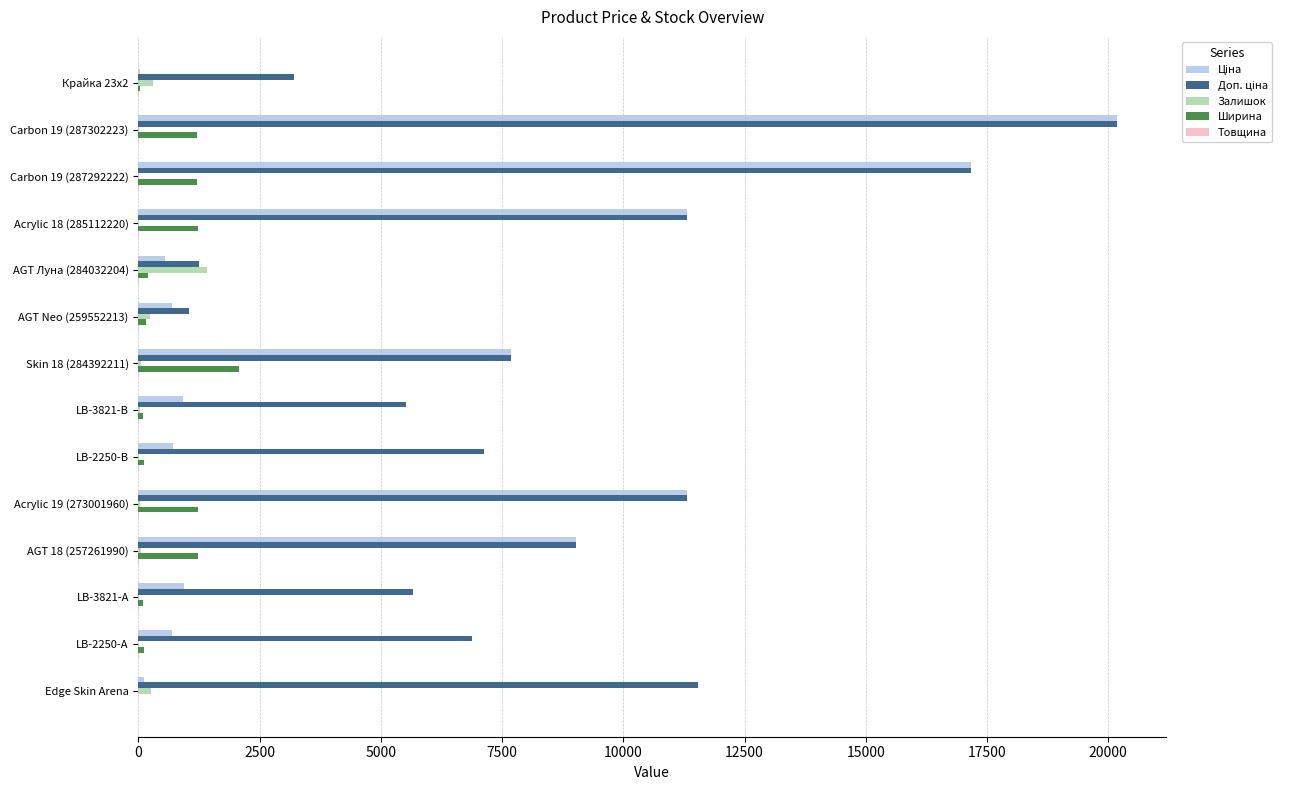

How many data points does each series have?

14